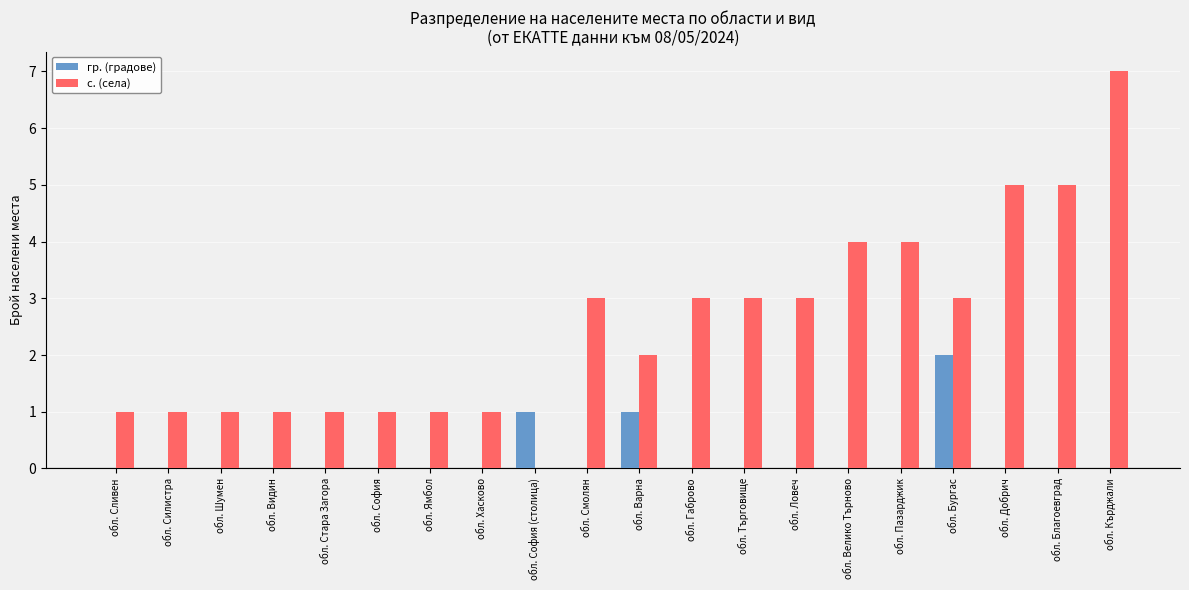

Which series has the largest total across all categories?

с. (села)